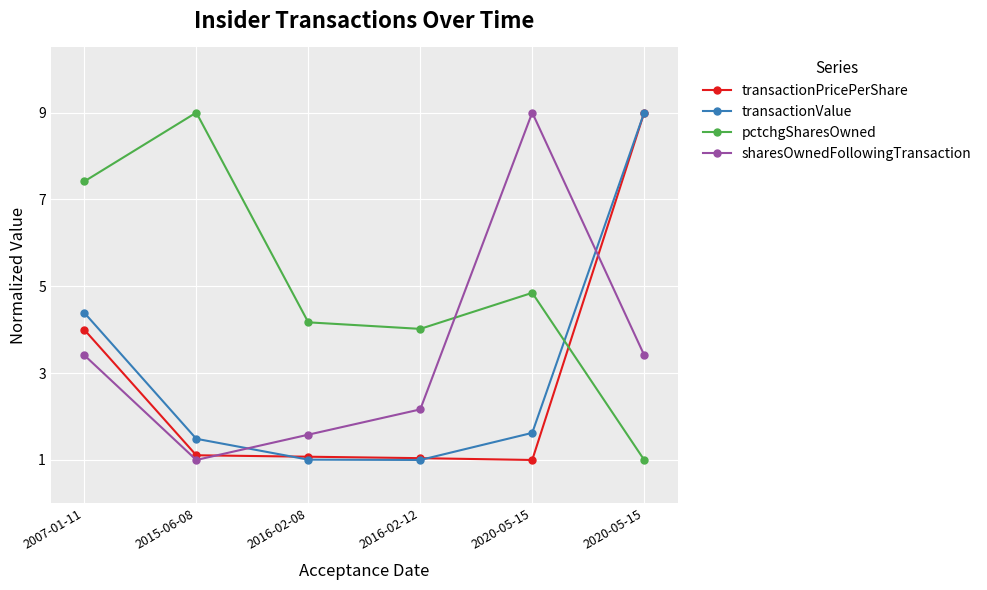

True or false: sharesOwnedFollowingTransaction has a value of 9.0 at 2020-05-15.

True